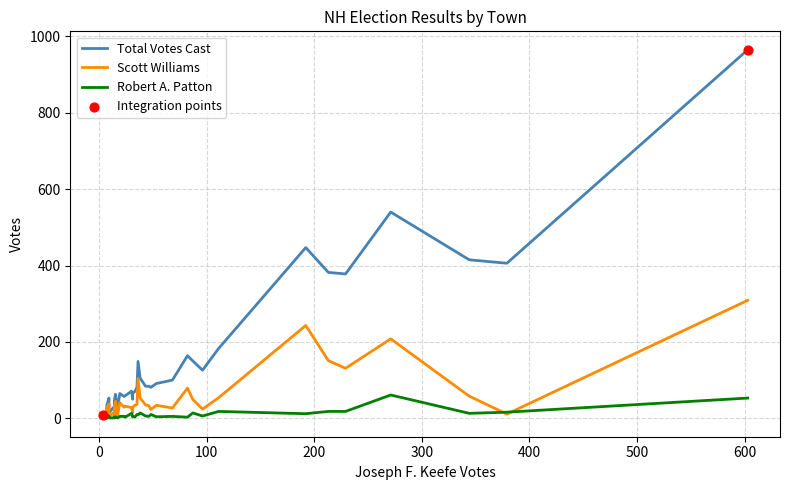

Which series has the largest total across all categories?

Total Votes Cast